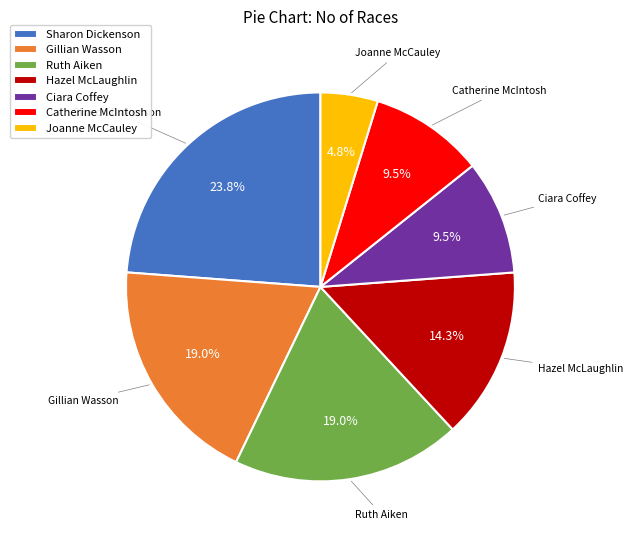

Does Joanne McCauley represent more than half of the total?

No